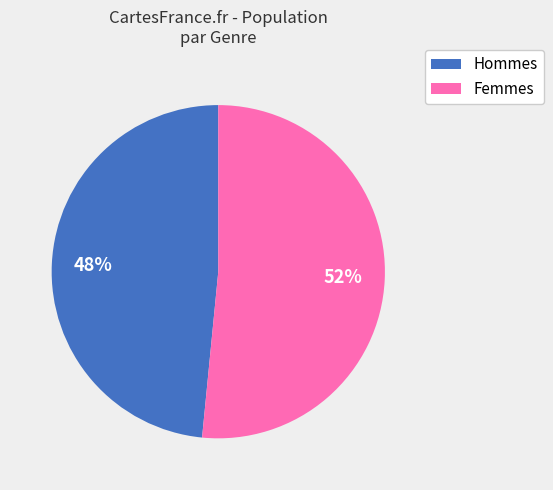

How many slices are in this pie chart?

2